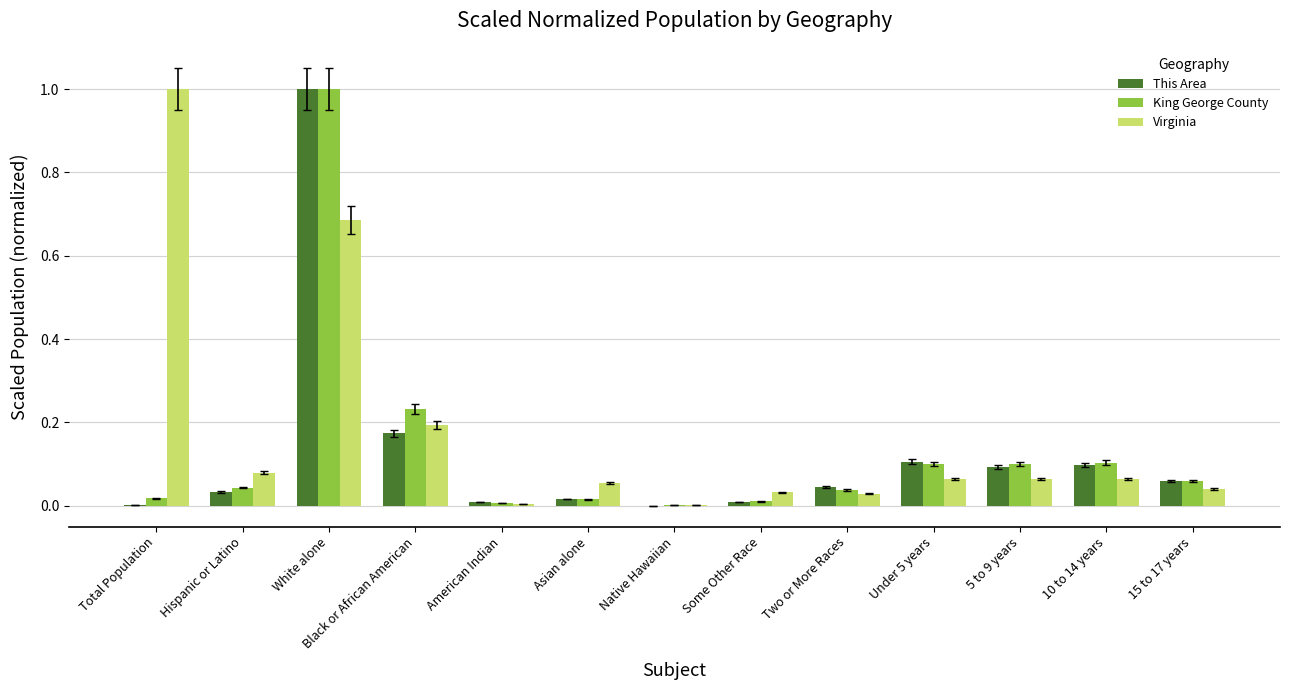

The value of King George County at Native Hawaiian is 0.0. True or false?

True